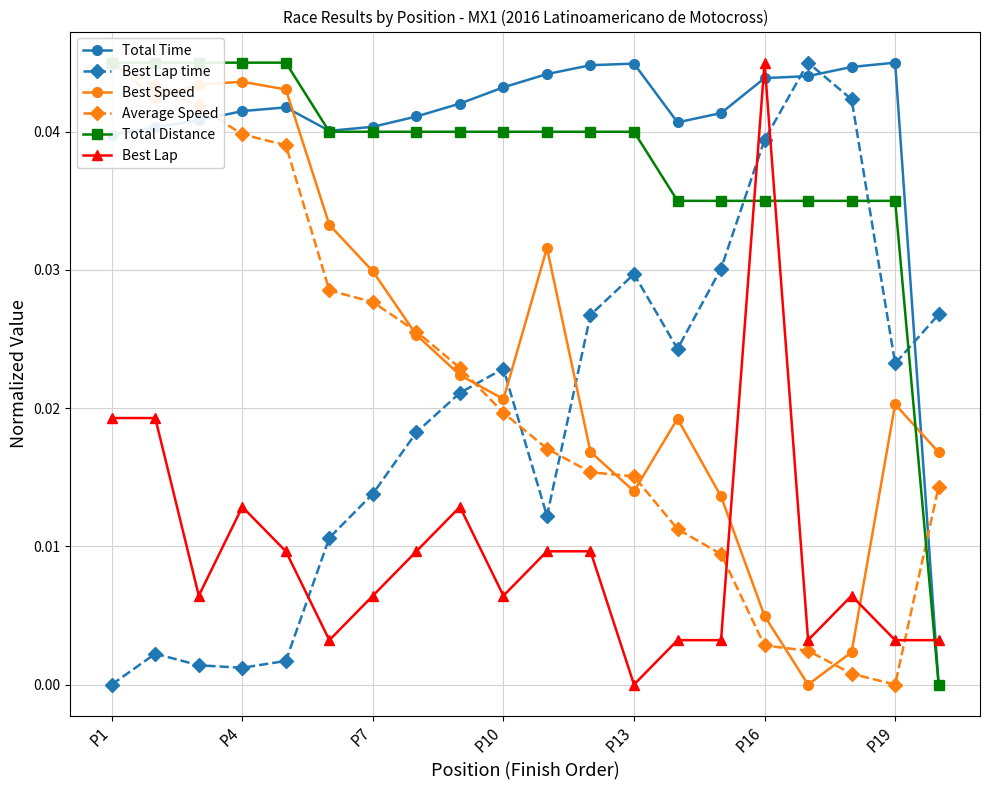

True or false: Total Time has more than 1 points higher than both neighbors.

True